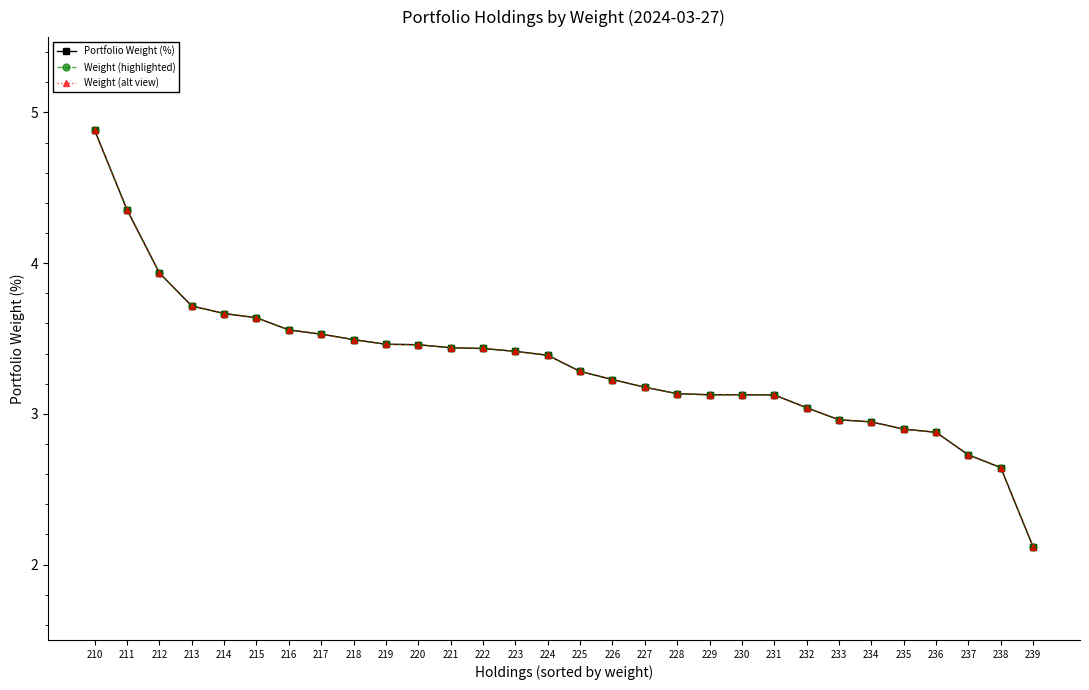

At which category is the sum across all series the highest?

210